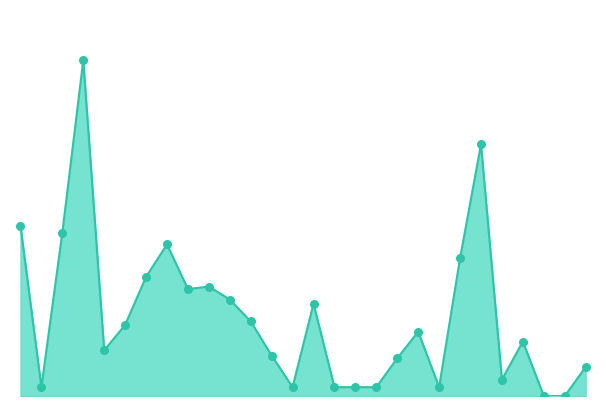

At which category is the sum across all series the highest?

10